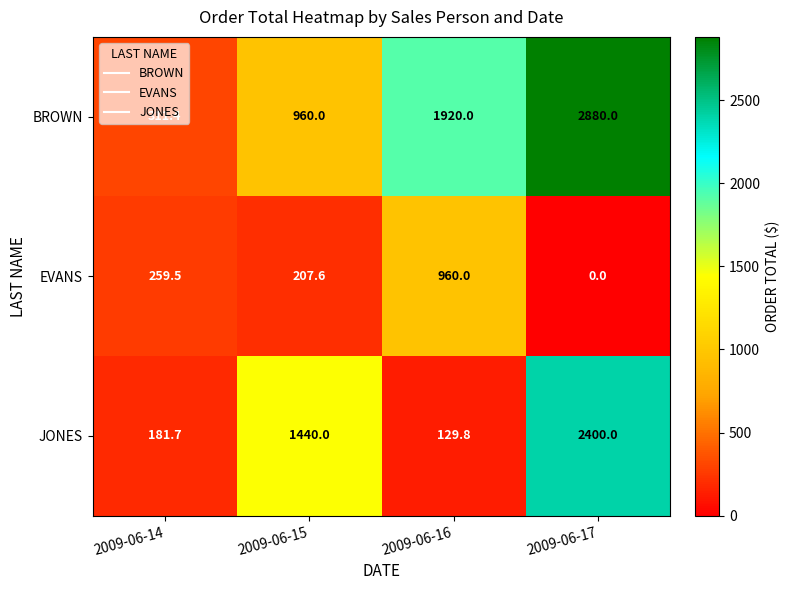

At which category does the chart reach its minimum across all series?

2009-06-17